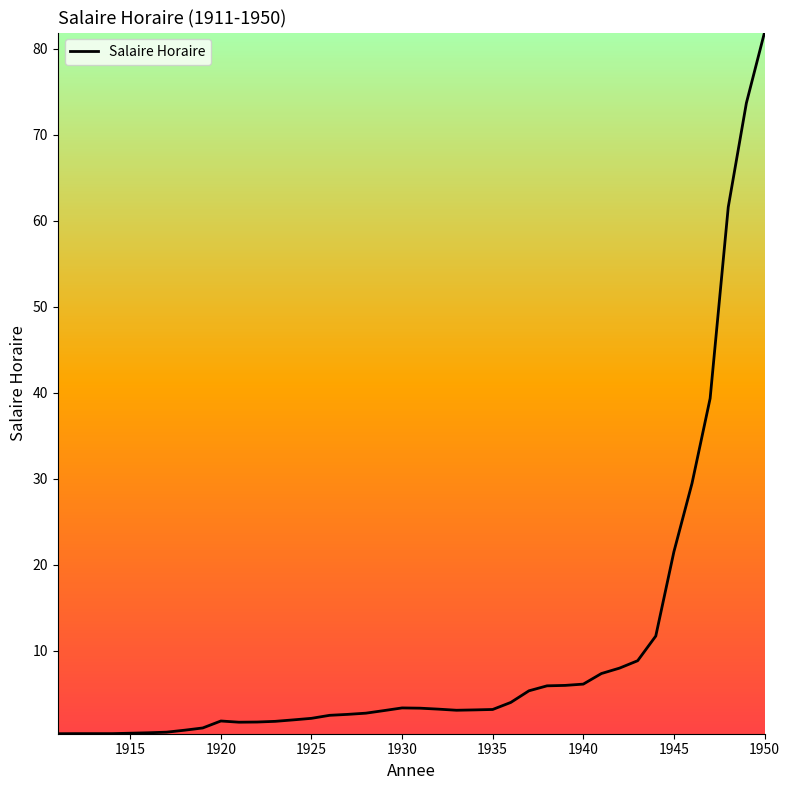

What is the greatest value displayed?

81.9